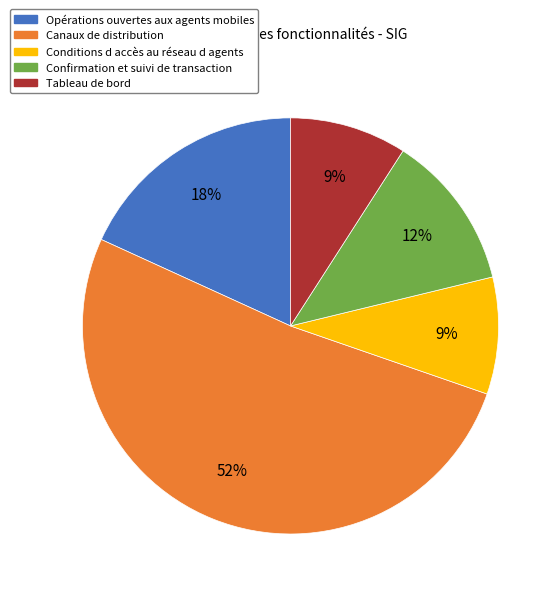

How many segments does this pie chart have?

5